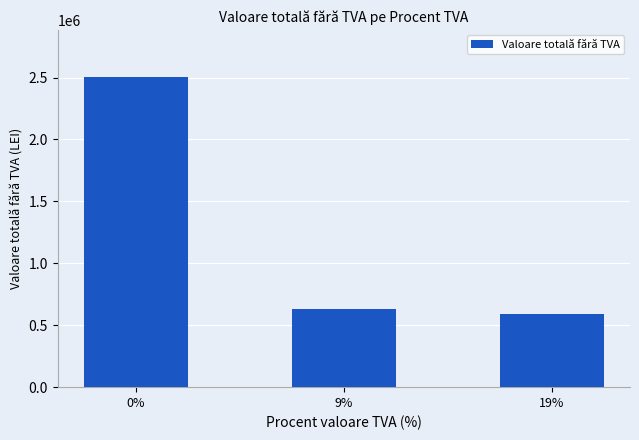

What is the value of the 1st bar from the left?

2508206.0